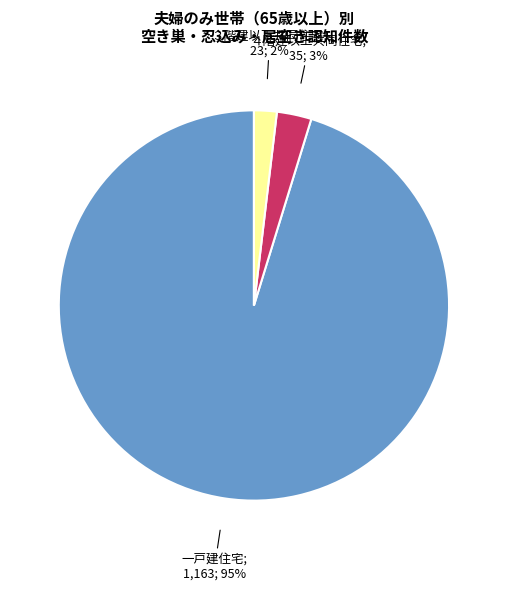

Is there a majority slice in this chart?

Yes